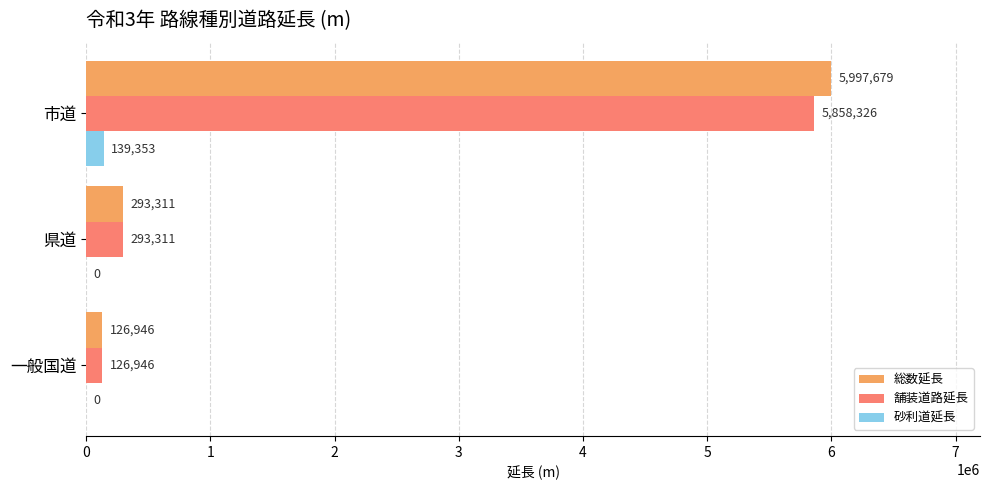

Which category has the highest value in the 総数延長 series?

市道